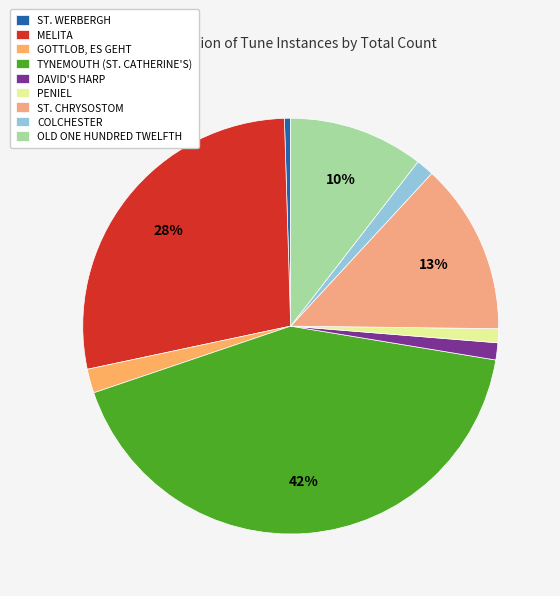

Is it true that ST. CHRYSOSTOM is 13% of the pie?

True